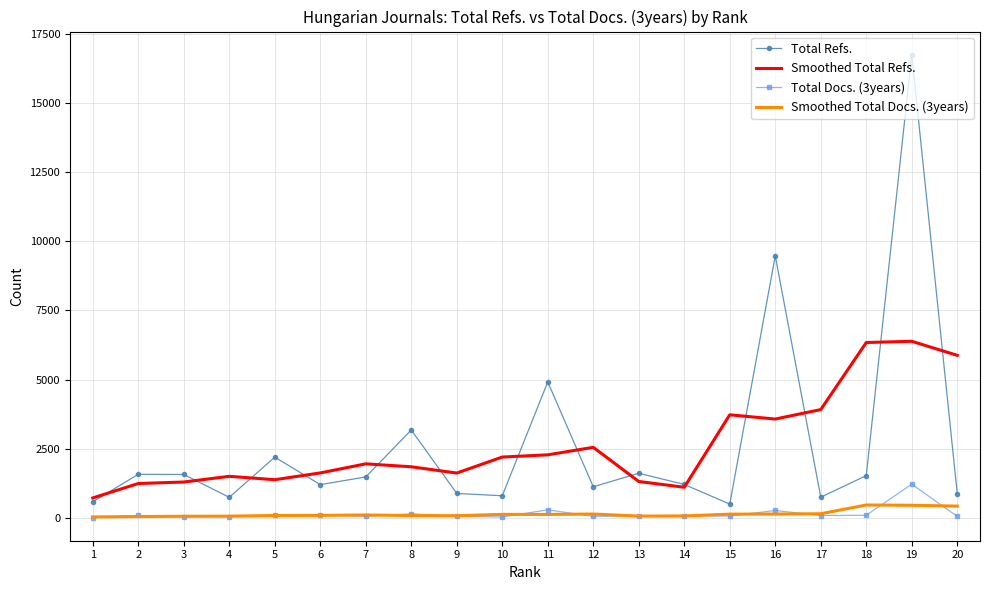

What is the maximum value for Smoothed Total Refs.?

6385.7